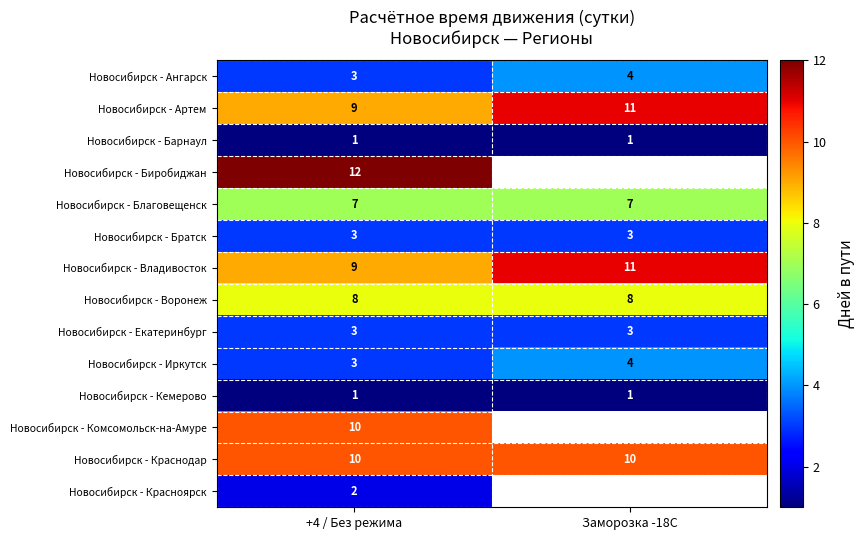

Is the value of Новосибирск - Владивосток at Заморозка -18С greater than the value of Новосибирск - Кемерово at +4 / Без режима?

Yes